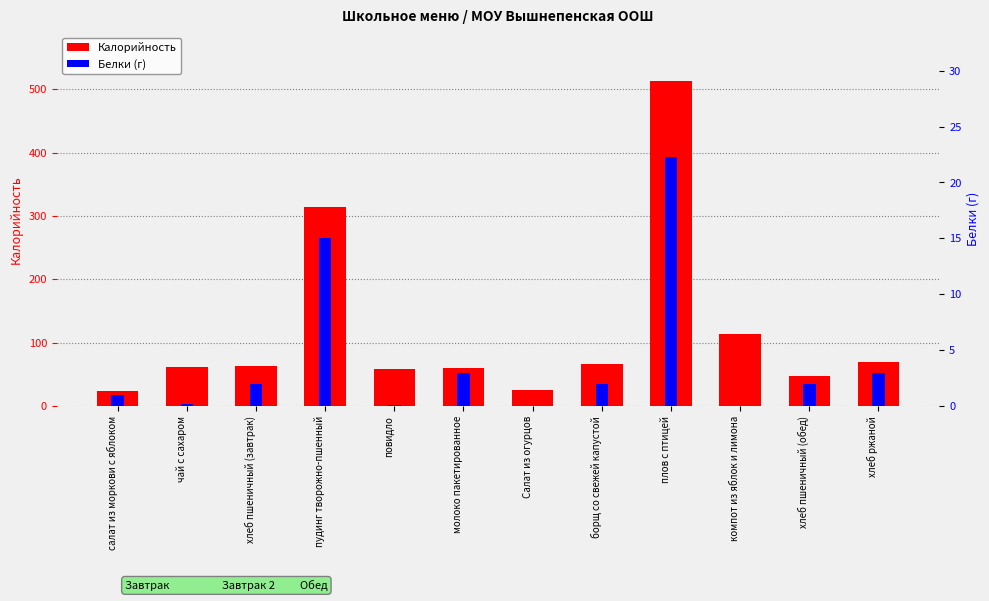

What are all the series names shown in the legend?

Калорийность, Белки